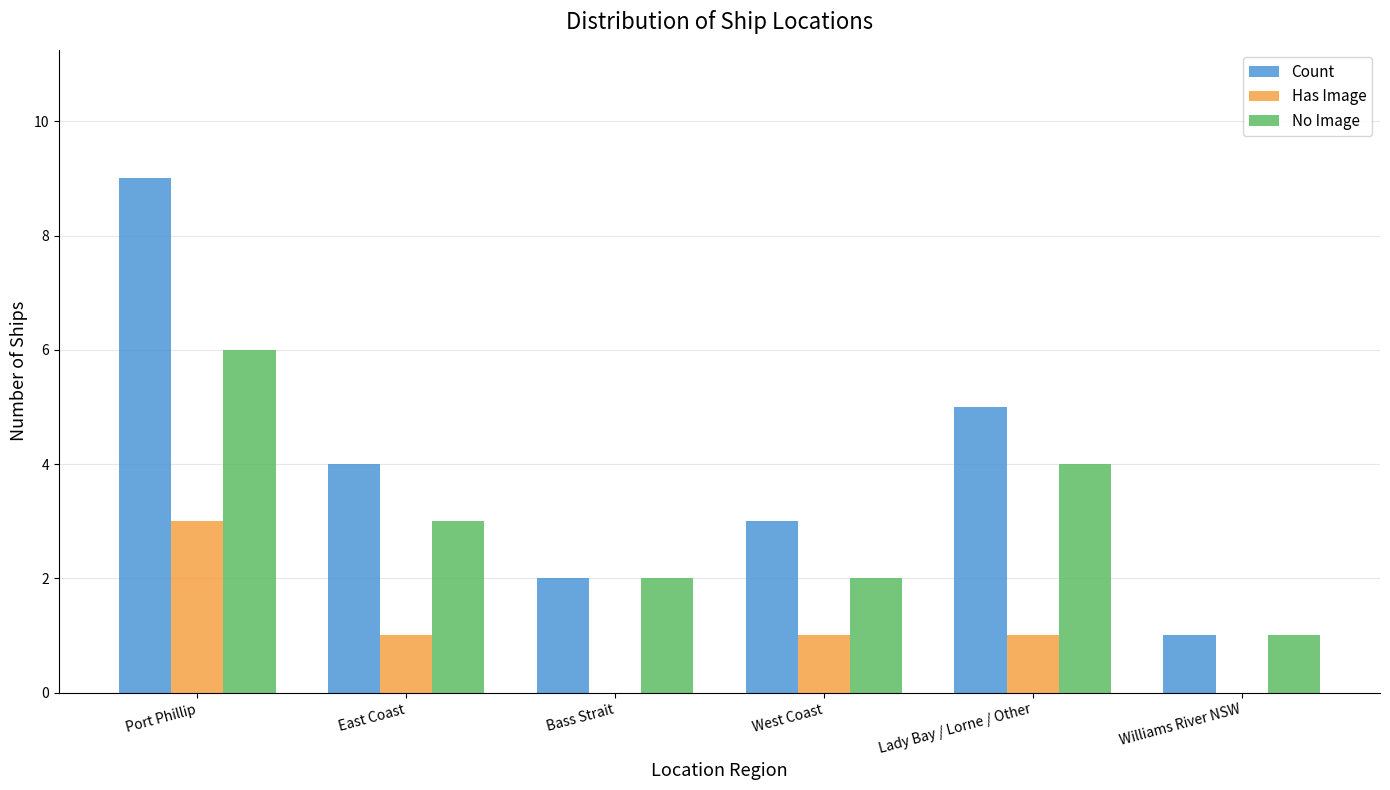

Between Lady Bay / Lorne / Other and Williams River NSW, which series saw the biggest shift?

Count